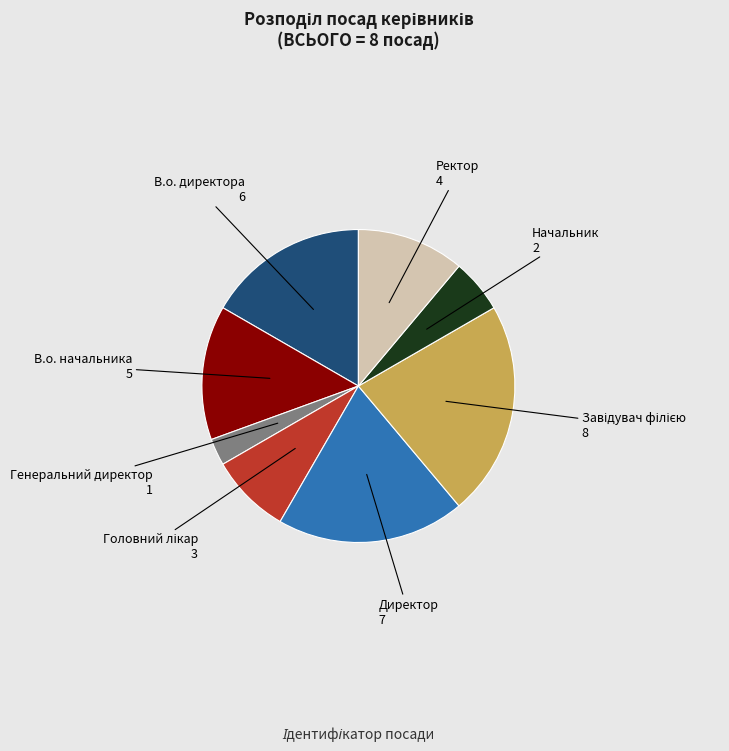

Does any single category account for the majority?

No